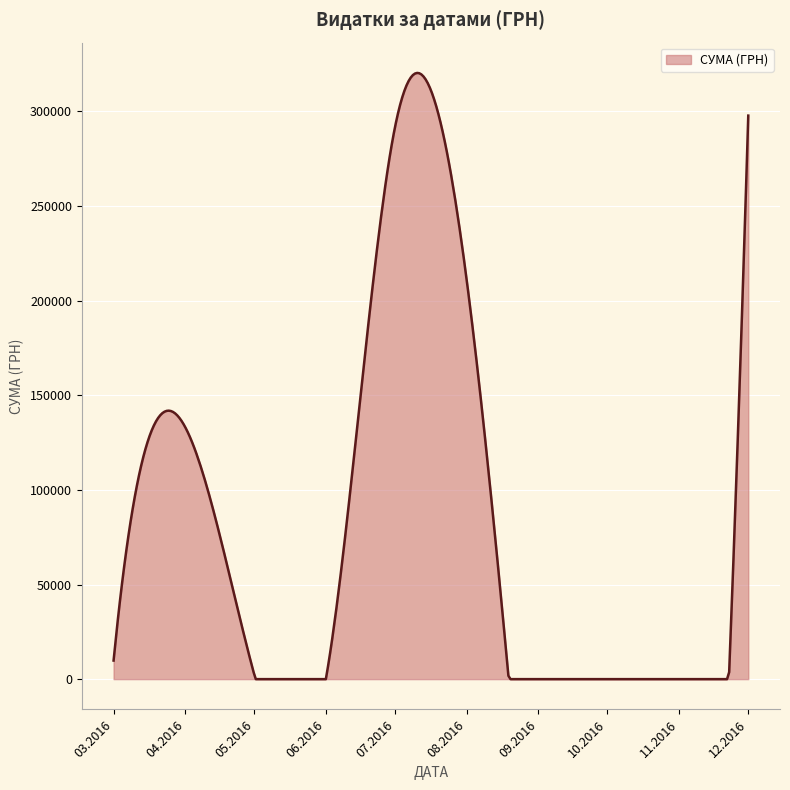

Does the chart display data point markers on the line(s)?

No